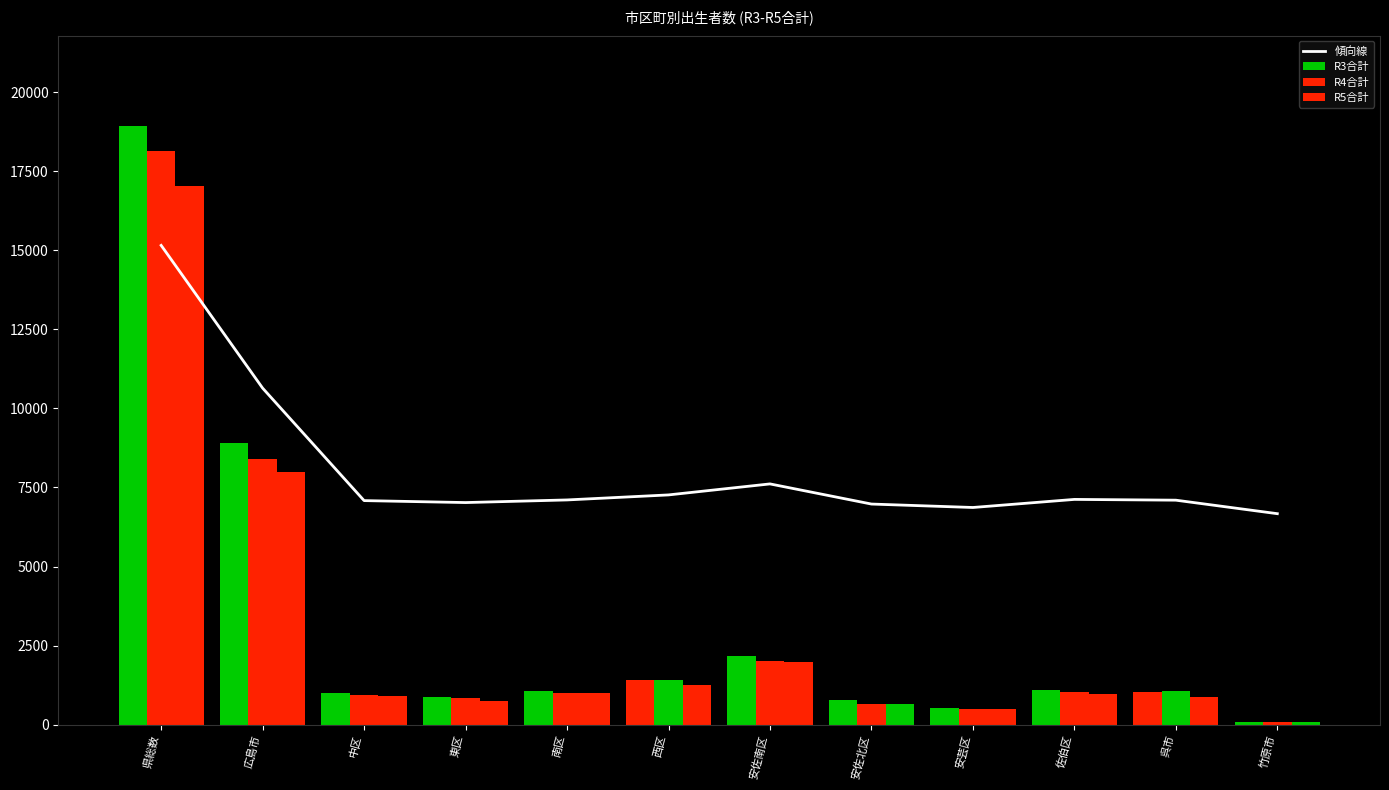

Between 安佐北区 and 竹原市, which series saw the biggest shift?

R3合計